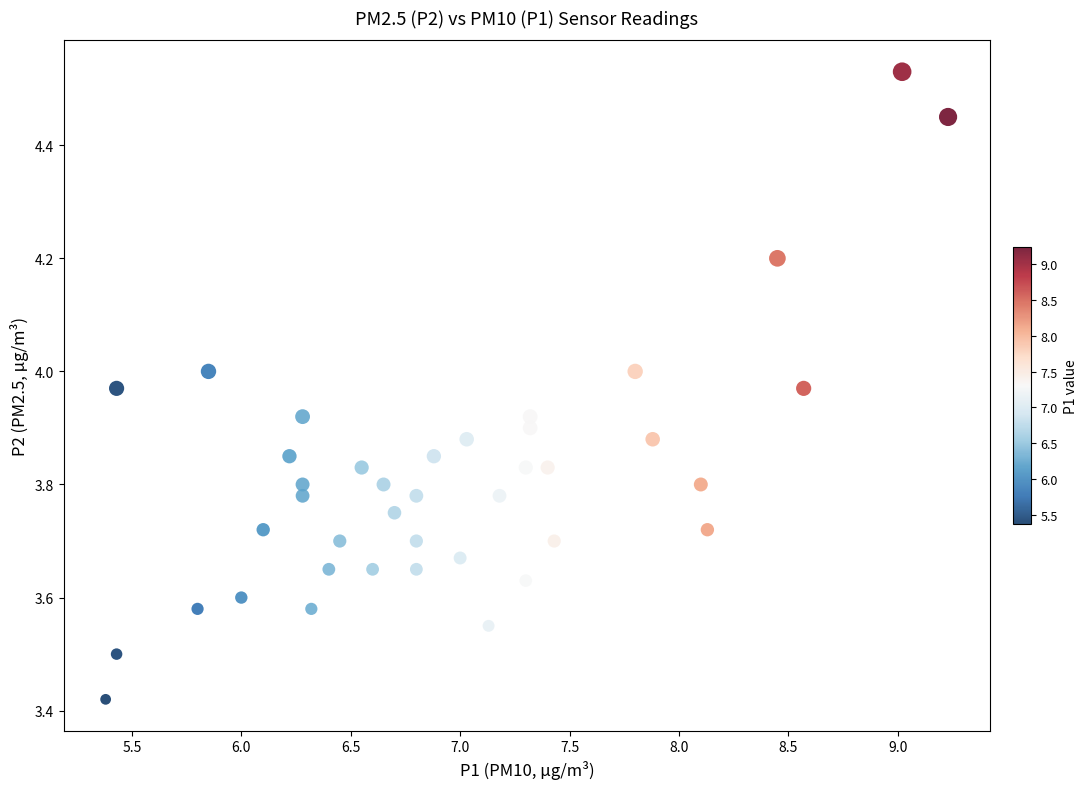

What is the range of Y values (max minus min)?

1.1